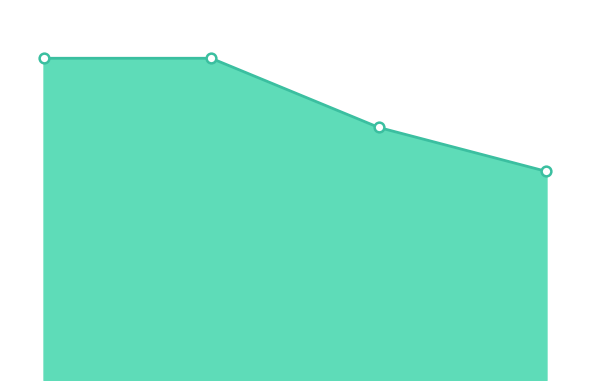

Does the chart have visible grid lines?

No